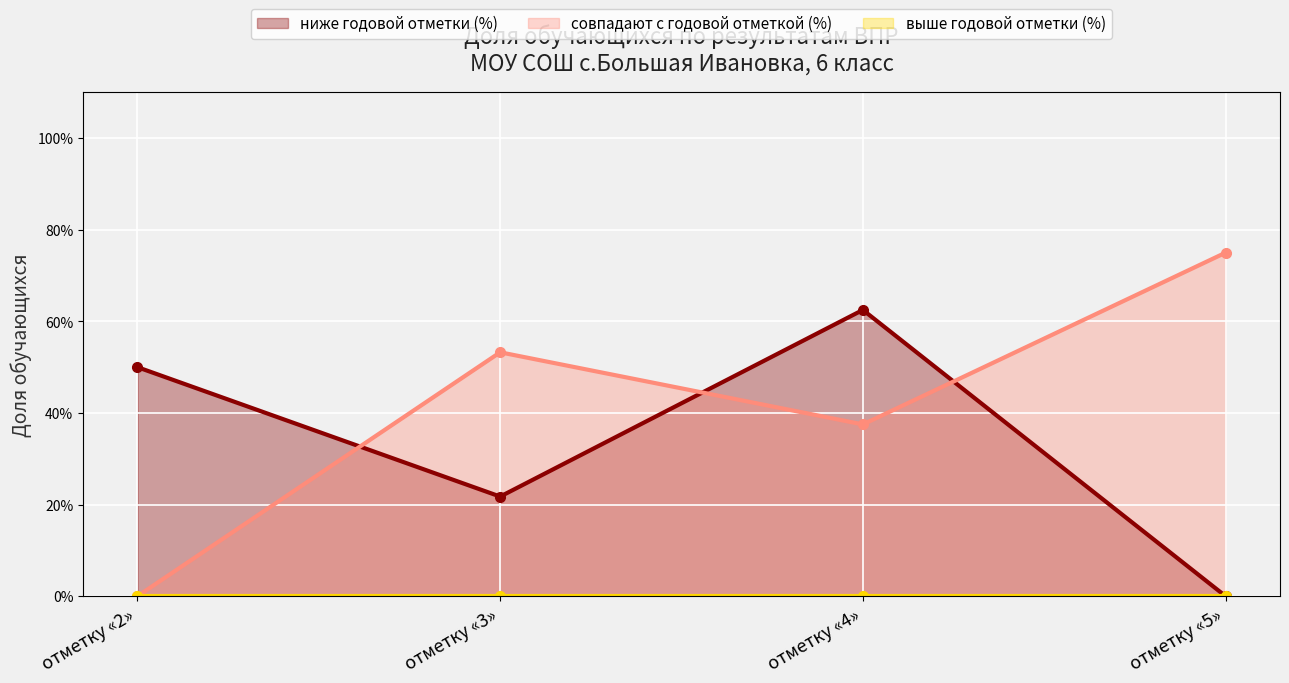

Rank the categories by выше годовой отметки (%) value from lowest to highest.

отметку «2», отметку «3», отметку «4», отметку «5»